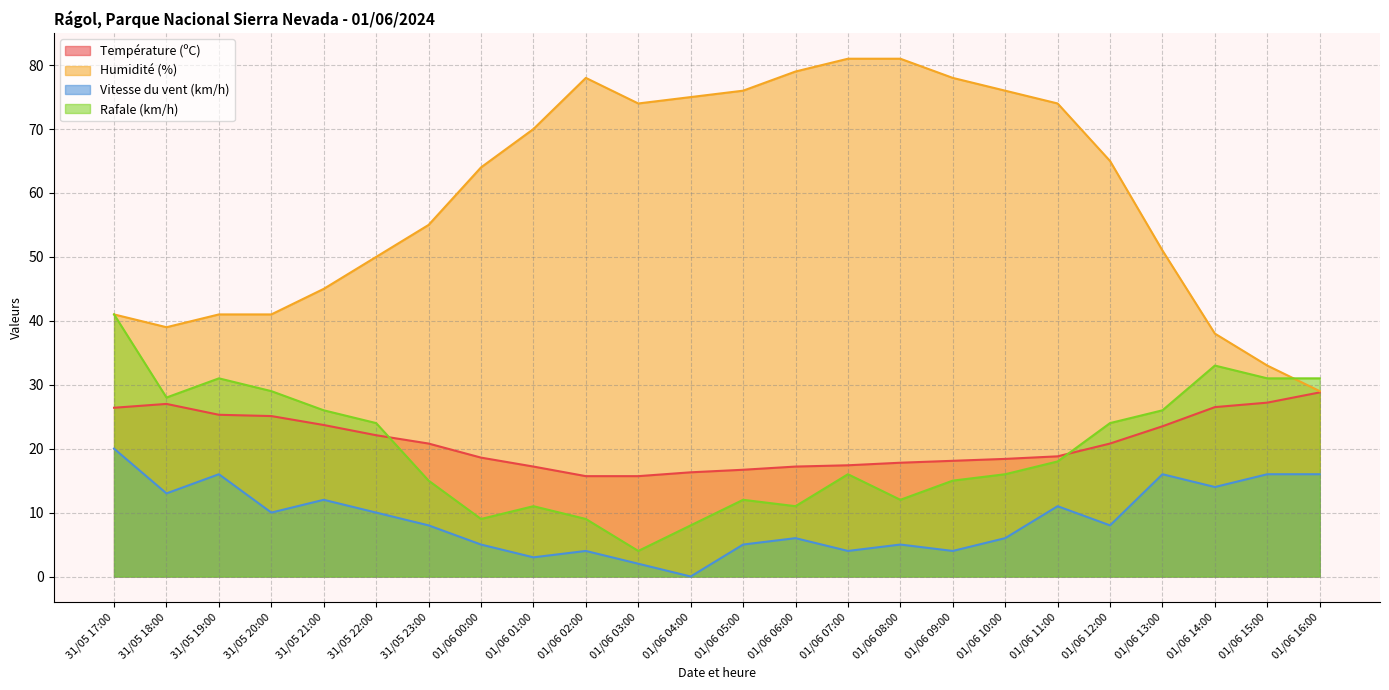

Reading right to left, extract all data points from this chart.

Température (ºC): 01/06 16:00=28.8	01/06 15:00=27.2	01/06 14:00=26.5	01/06 13:00=23.5	01/06 12:00=20.8	01/06 11:00=18.8	01/06 10:00=18.4	01/06 09:00=18.1	01/06 08:00=17.8	01/06 07:00=17.4	01/06 06:00=17.2	01/06 05:00=16.7	01/06 04:00=16.3	01/06 03:00=15.7	01/06 02:00=15.7	01/06 01:00=17.2	01/06 00:00=18.6	31/05 23:00=20.8	31/05 22:00=22.1	31/05 21:00=23.7	31/05 20:00=25.1	31/05 19:00=25.3	31/05 18:00=27.0	31/05 17:00=26.4
Humidité (%): 01/06 16:00=29.0	01/06 15:00=33.0	01/06 14:00=38.0	01/06 13:00=51.0	01/06 12:00=65.0	01/06 11:00=74.0	01/06 10:00=76.0	01/06 09:00=78.0	01/06 08:00=81.0	01/06 07:00=81.0	01/06 06:00=79.0	01/06 05:00=76.0	01/06 04:00=75.0	01/06 03:00=74.0	01/06 02:00=78.0	01/06 01:00=70.0	01/06 00:00=64.0	31/05 23:00=55.0	31/05 22:00=50.0	31/05 21:00=45.0	31/05 20:00=41.0	31/05 19:00=41.0	31/05 18:00=39.0	31/05 17:00=41.0
Vitesse du vent (km/h): 01/06 16:00=16.0	01/06 15:00=16.0	01/06 14:00=14.0	01/06 13:00=16.0	01/06 12:00=8.0	01/06 11:00=11.0	01/06 10:00=6.0	01/06 09:00=4.0	01/06 08:00=5.0	01/06 07:00=4.0	01/06 06:00=6.0	01/06 05:00=5.0	01/06 04:00=0.0	01/06 03:00=2.0	01/06 02:00=4.0	01/06 01:00=3.0	01/06 00:00=5.0	31/05 23:00=8.0	31/05 22:00=10.0	31/05 21:00=12.0	31/05 20:00=10.0	31/05 19:00=16.0	31/05 18:00=13.0	31/05 17:00=20.0
Rafale (km/h): 01/06 16:00=31.0	01/06 15:00=31.0	01/06 14:00=33.0	01/06 13:00=26.0	01/06 12:00=24.0	01/06 11:00=18.0	01/06 10:00=16.0	01/06 09:00=15.0	01/06 08:00=12.0	01/06 07:00=16.0	01/06 06:00=11.0	01/06 05:00=12.0	01/06 04:00=8.0	01/06 03:00=4.0	01/06 02:00=9.0	01/06 01:00=11.0	01/06 00:00=9.0	31/05 23:00=15.0	31/05 22:00=24.0	31/05 21:00=26.0	31/05 20:00=29.0	31/05 19:00=31.0	31/05 18:00=28.0	31/05 17:00=41.0